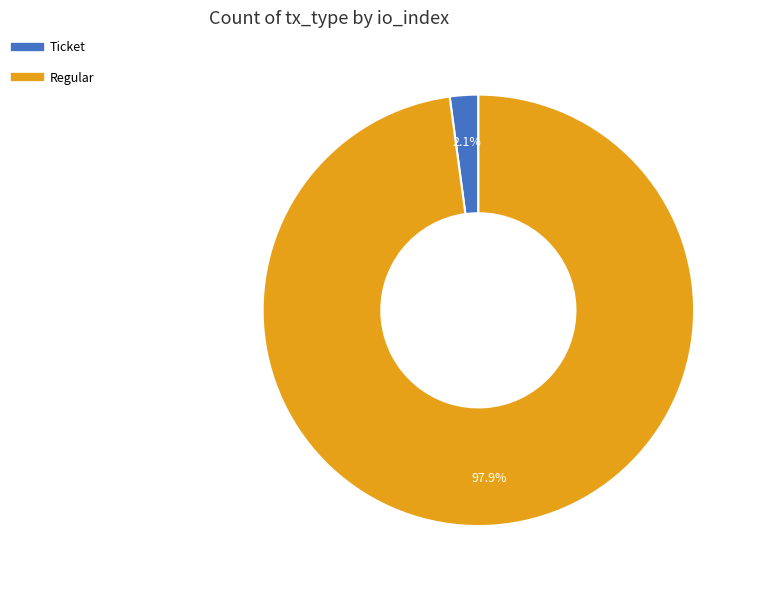

Which category has the smallest portion of the pie?

Ticket